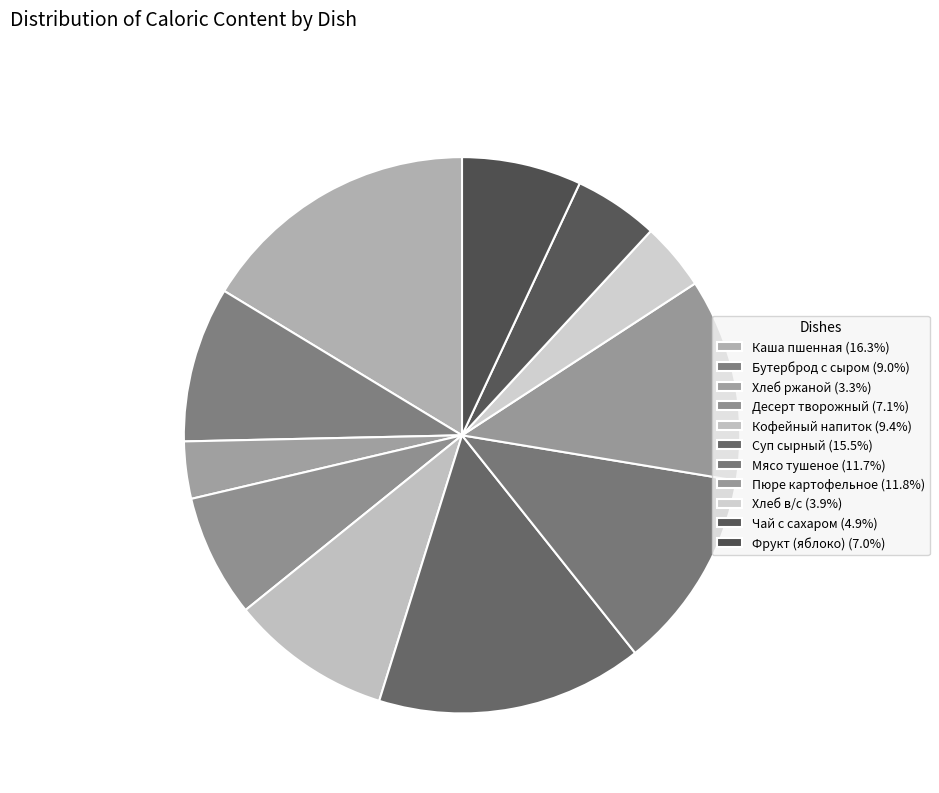

Rank the categories by value from highest to lowest.

Каша пшенная, Суп сырный, Пюре картофельное, Мясо тушеное, Кофейный напиток, Бутерброд с сыром, Десерт творожный, Фрукт (яблоко), Чай с сахаром, Хлеб в/с, Хлеб ржаной